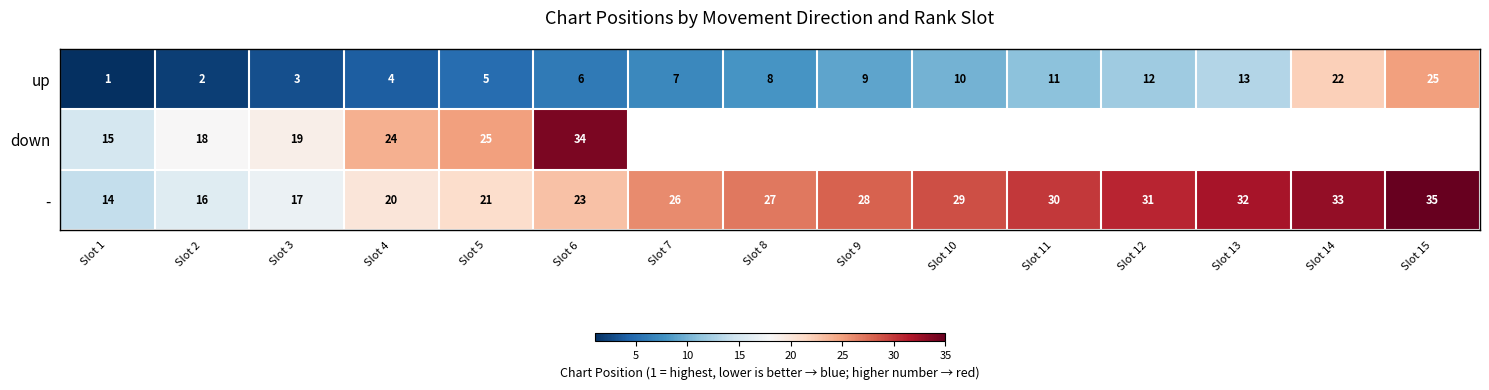

What is the difference between the highest and lowest values at Slot 6?

28